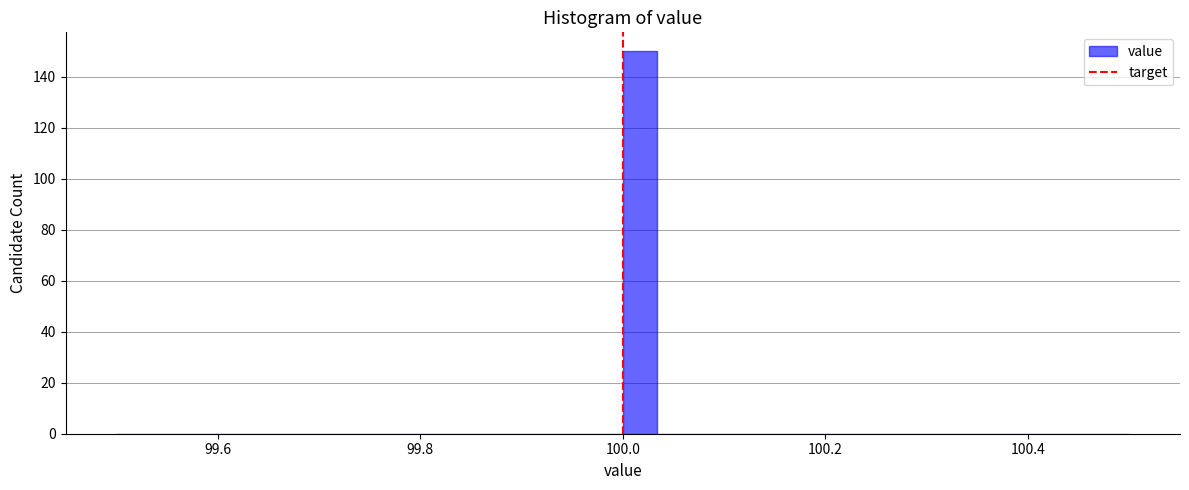

Around what value on the x-axis is the tallest bar? Give the approximate position of its centre, as read against the axis.

100.02